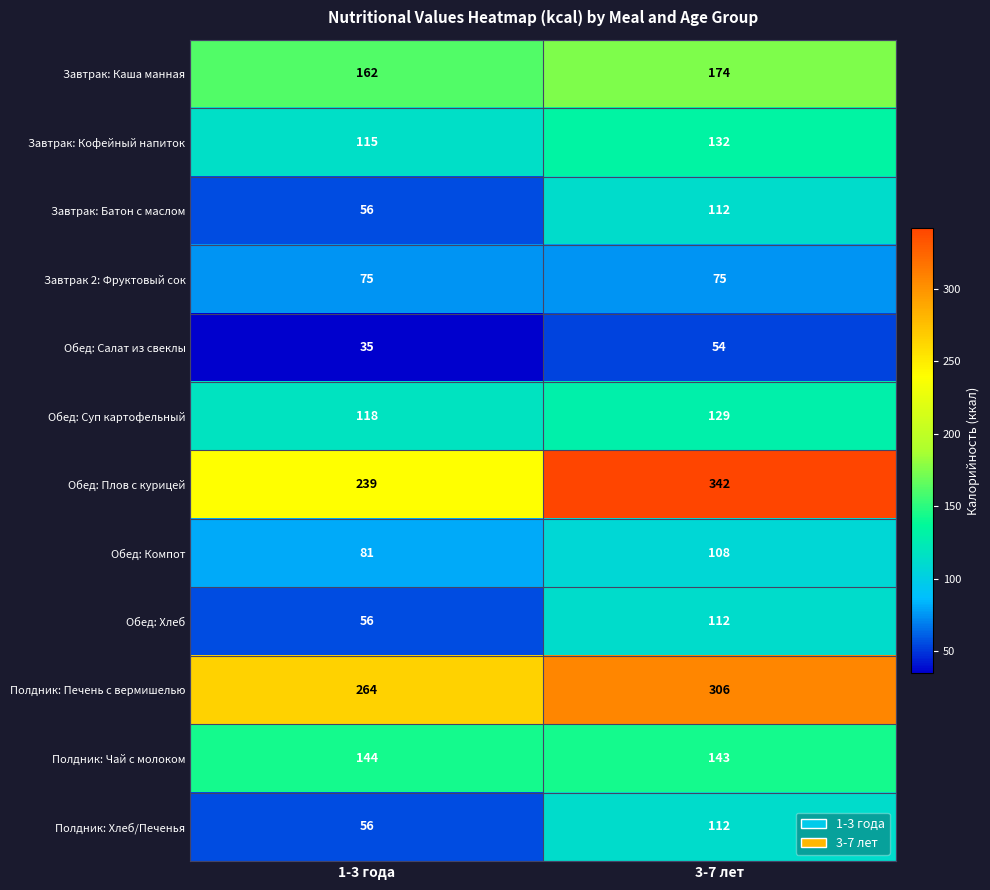

At how many categories does at least one series exceed 150?

2